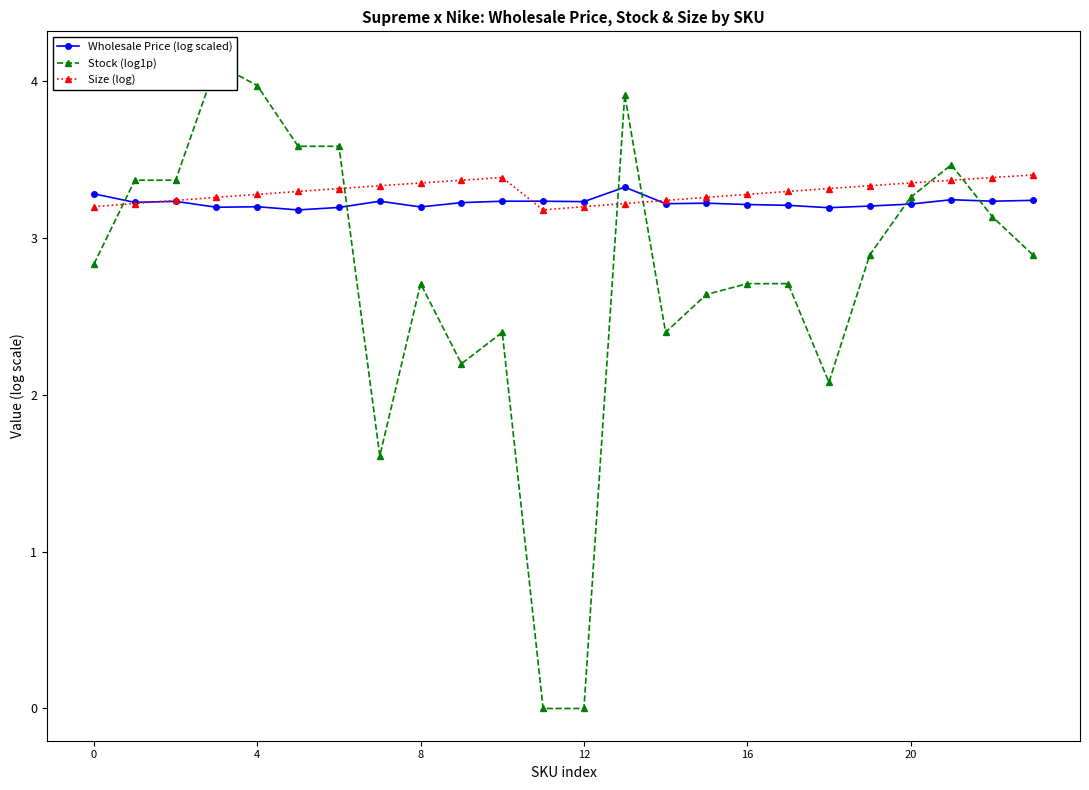

How many times do Size (log) and Stock (log1p) cross each other?

6